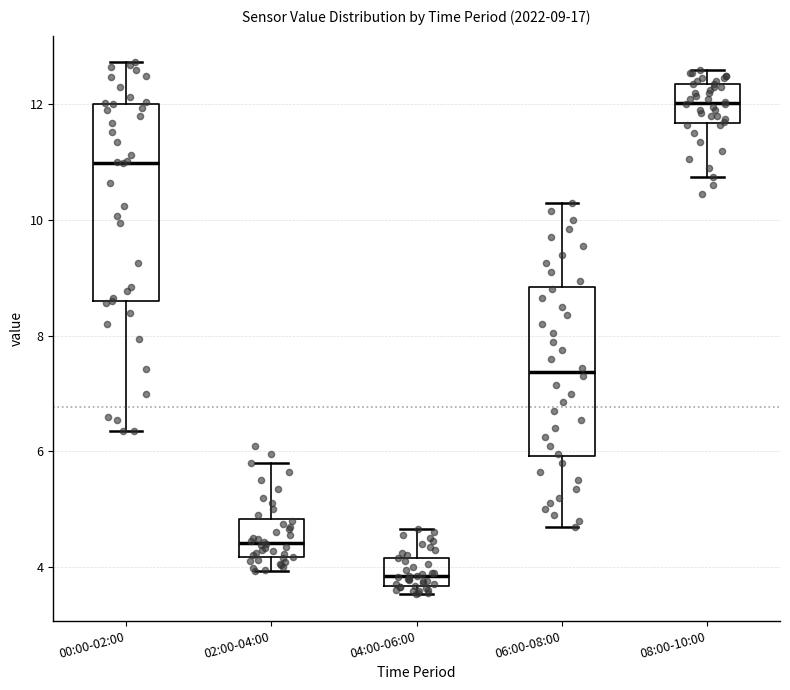

Which box's median line is the highest?

08:00-10:00